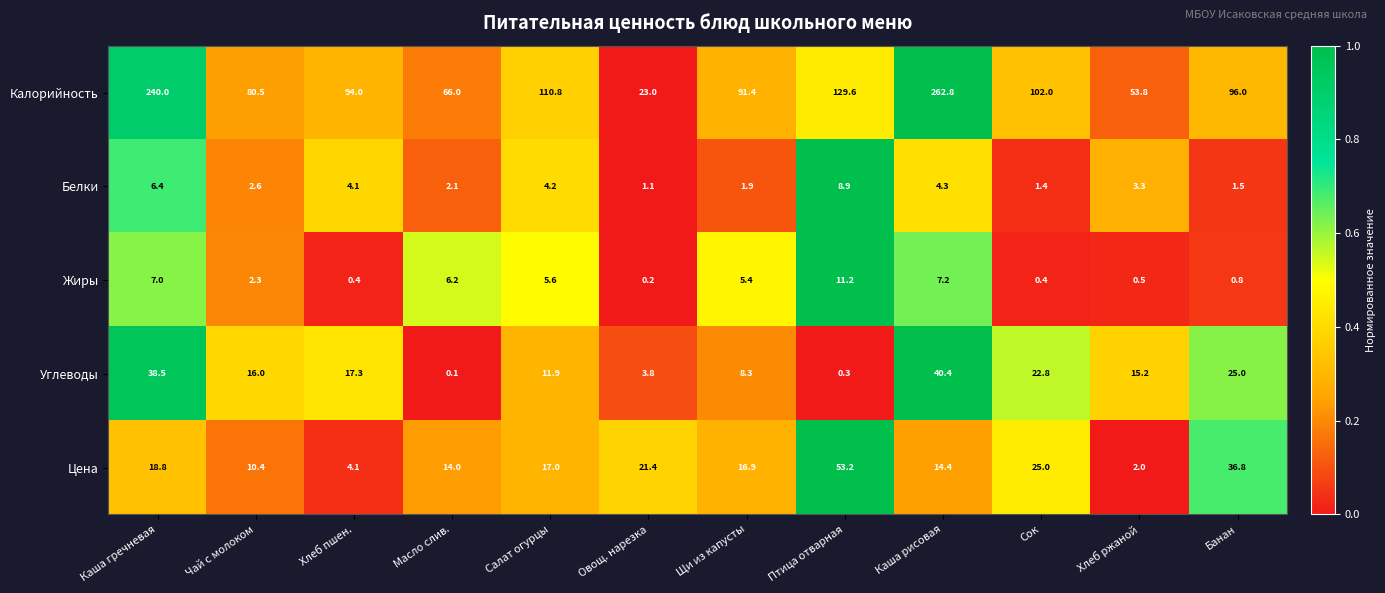

Rank the series at Салат огурцы from lowest to highest value.

Белки, Жиры, Углеводы, Цена, Калорийность